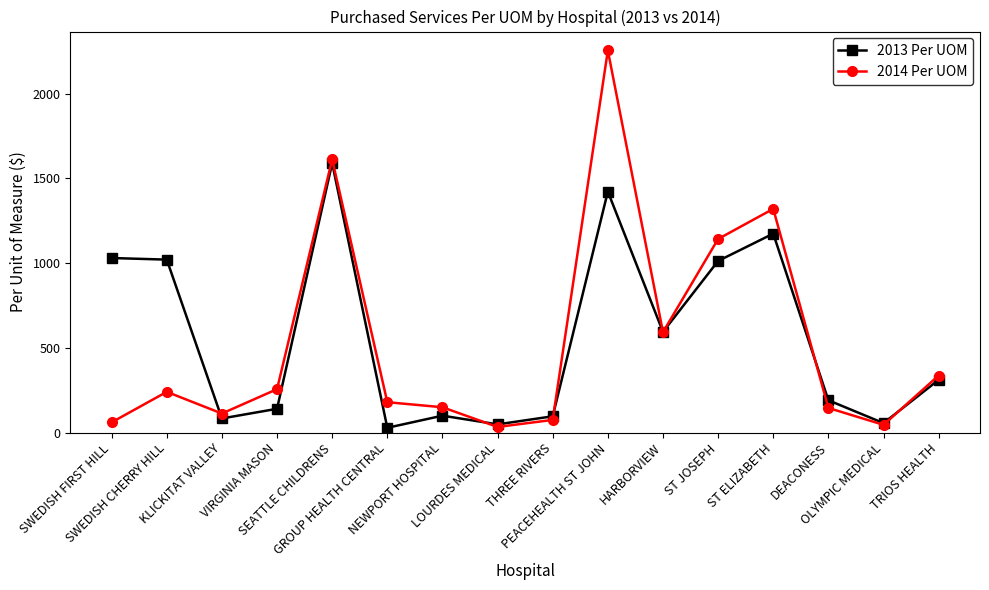

What position from the right is VIRGINIA MASON?

13